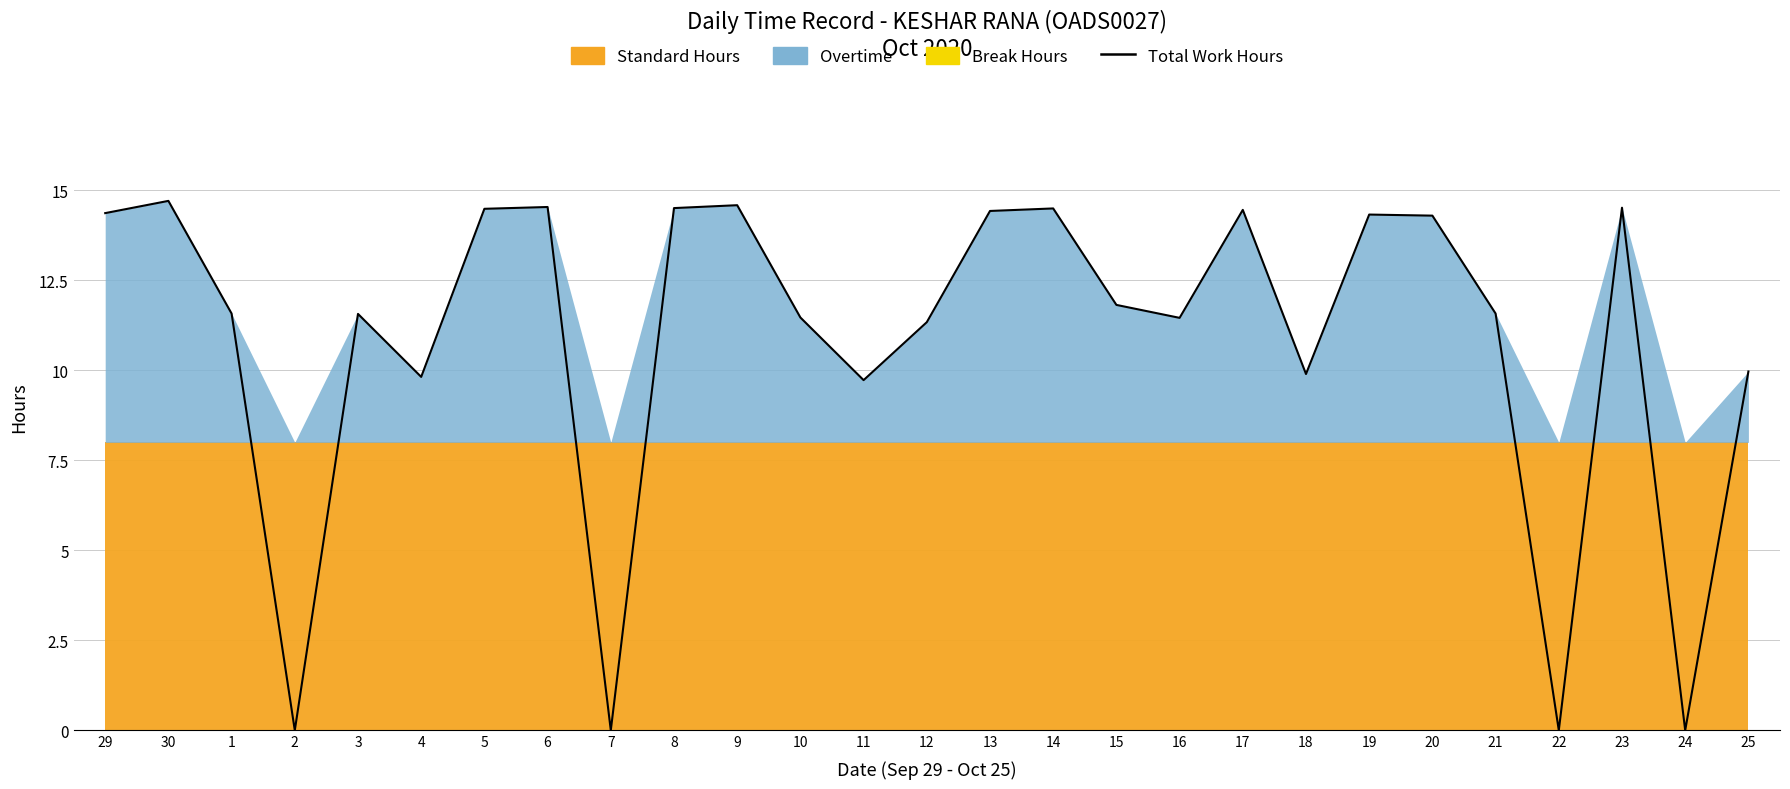

Does the chart have visible grid lines?

Yes